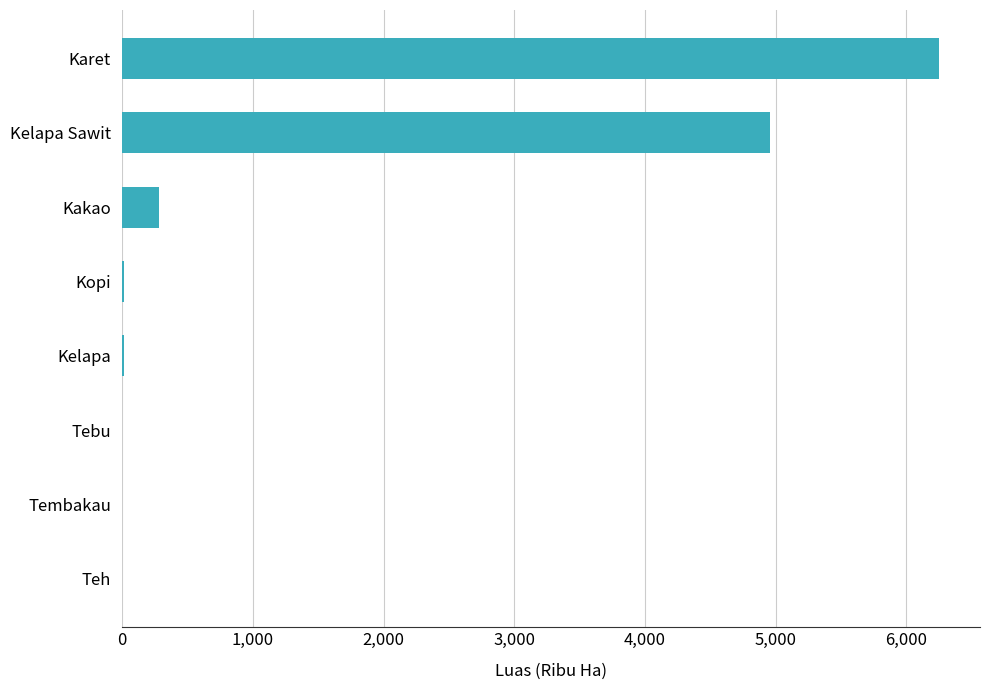

Is it true that the value at Tembakau is 0?

True